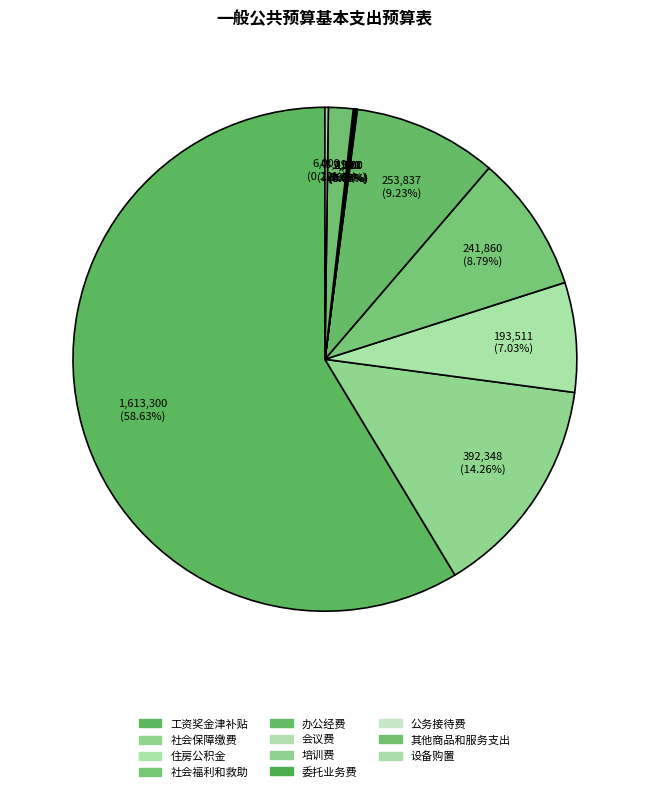

True or false: 其他商品和服务支出 accounts for 2% of the total.

True